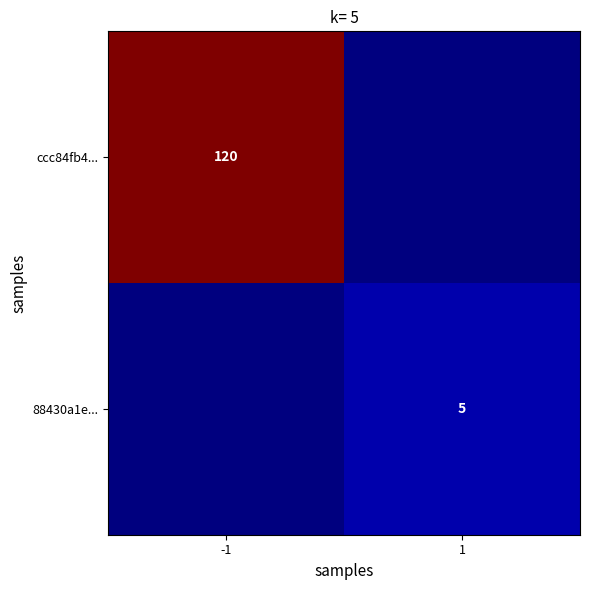

Is it true that ccc84fb4... equals 120 at -1?

True